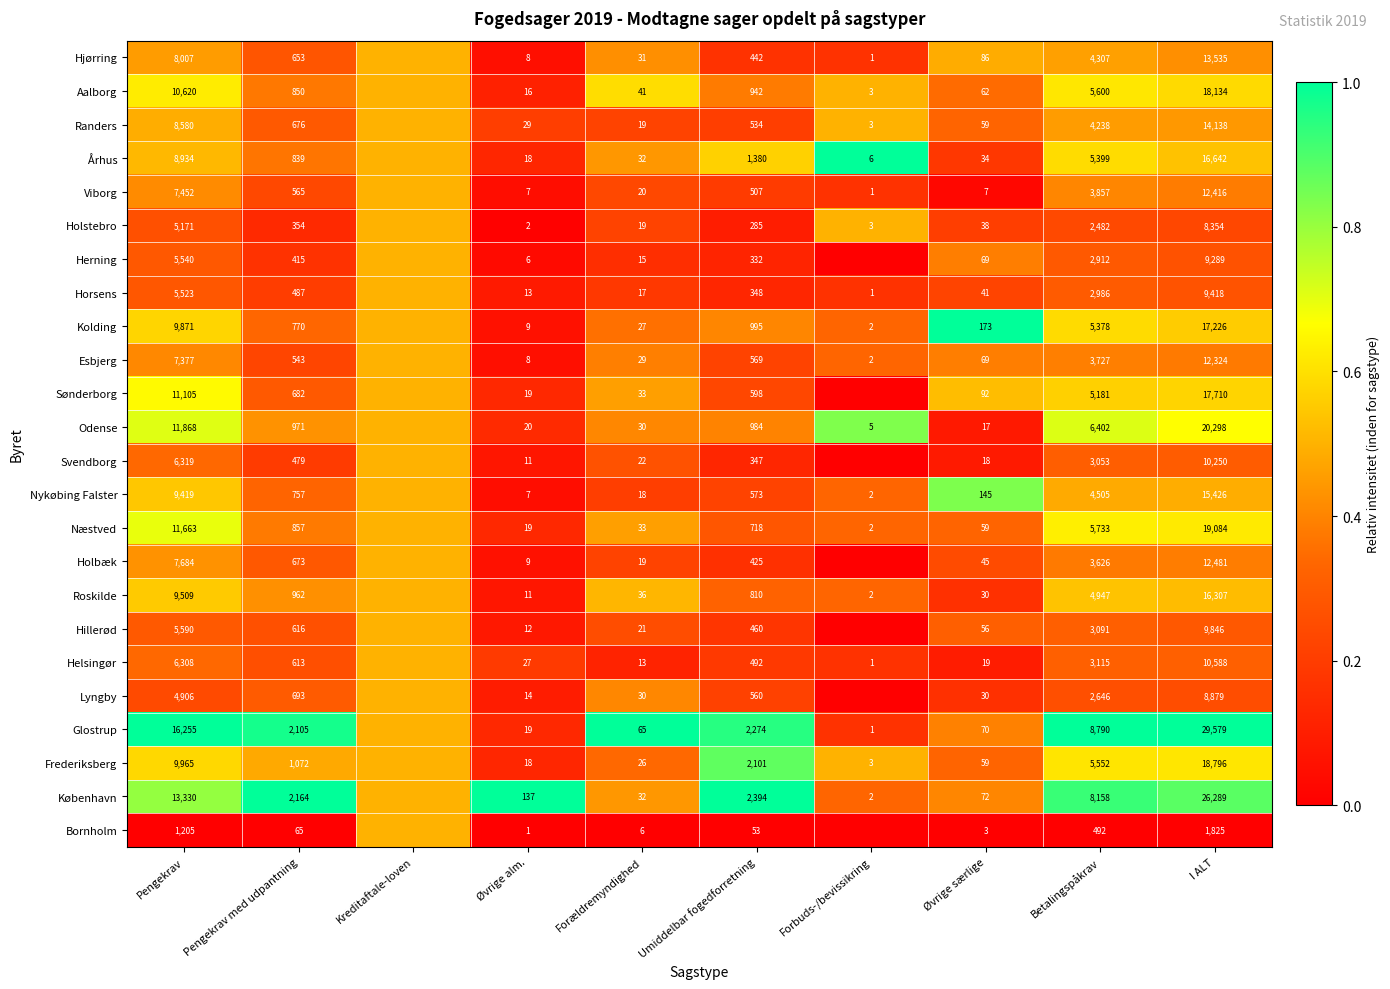

What is the total value across all series at Øvrige særlige?

1353.0